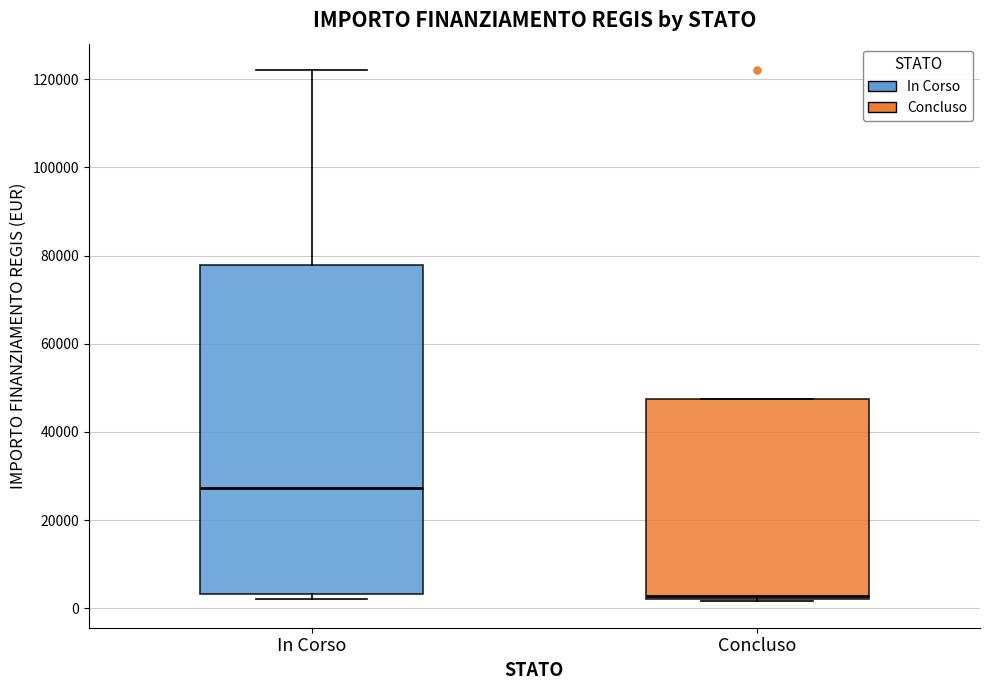

Which box is the tallest, from its lower edge to its upper edge?

In Corso